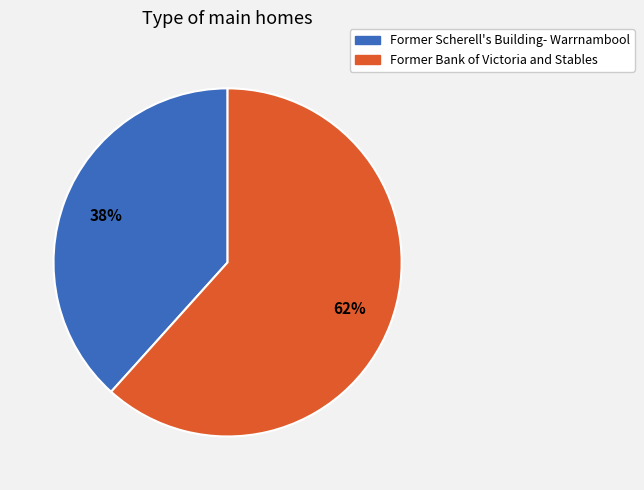

Combined, do Former Scherell's Building- Warrnambool and Former Bank of Victoria and Stables account for over 50%?

Yes